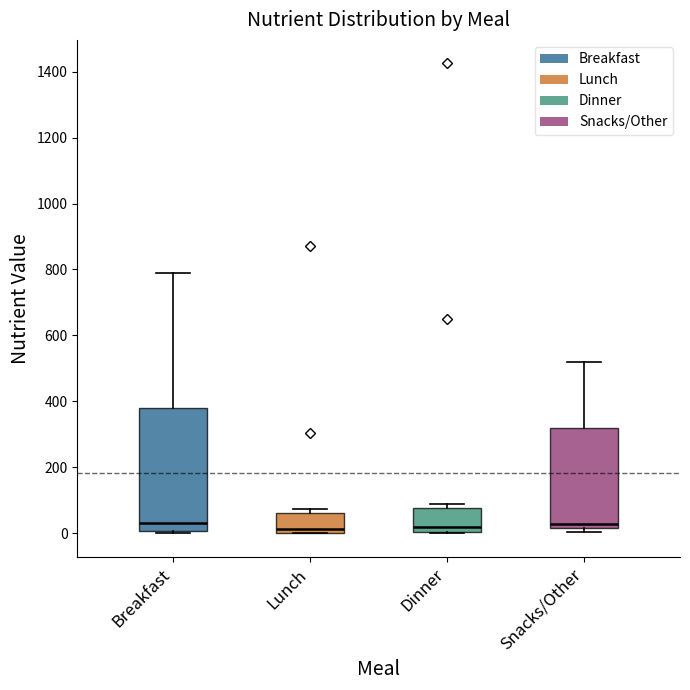

Reading left to right, read every box against the y-axis: the position of its median line, the range the box covers, and the ends of its whiskers. The values are not printed on the chart, so give them approximately, as read against the axis.

Breakfast: median 40, box 0 to 380, whiskers 0 (just below the box's lower edge) to 800
Lunch: median 20, box 0 to 60, whiskers 0 to 80
Dinner: median 20, box 0 to 80, whiskers 0 to 80 (just above the box's upper edge)
Snacks/Other: median 20 (just above the box's lower edge), box 20 to 320, whiskers 0 to 520